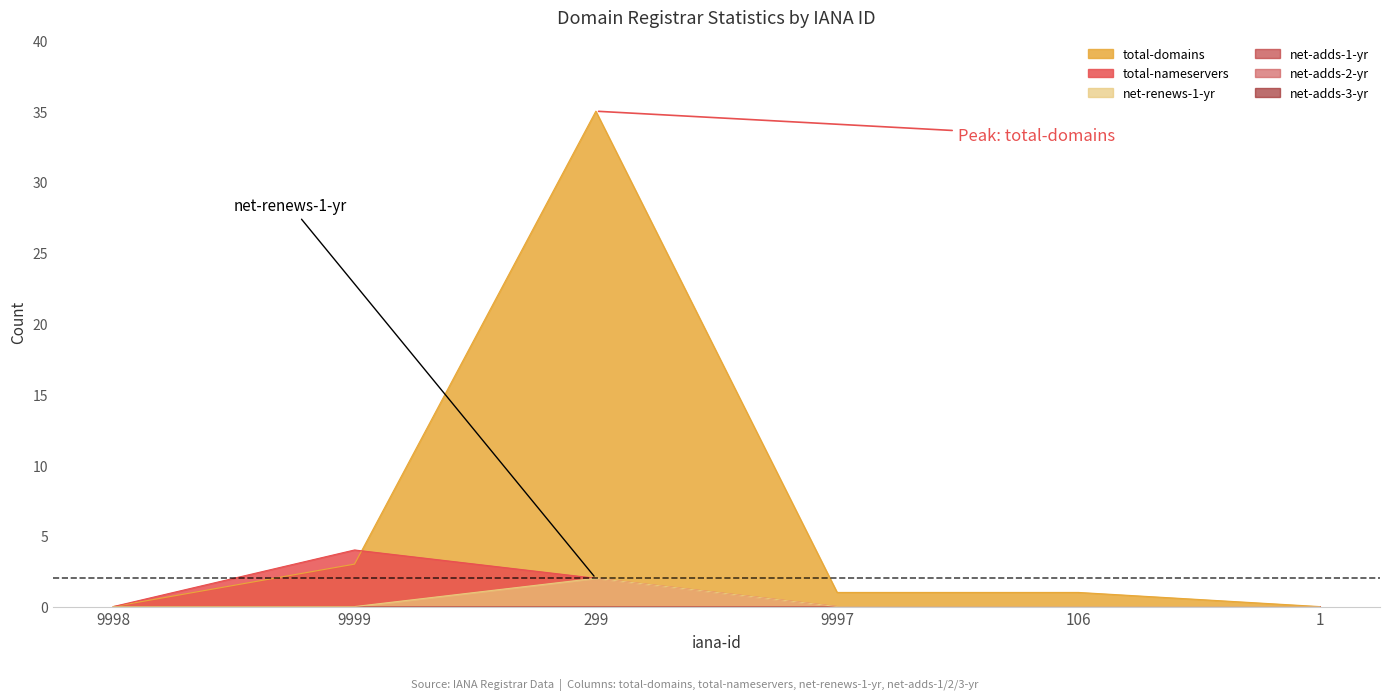

True or false: total-domains and net-renews-1-yr intersect in this chart.

False